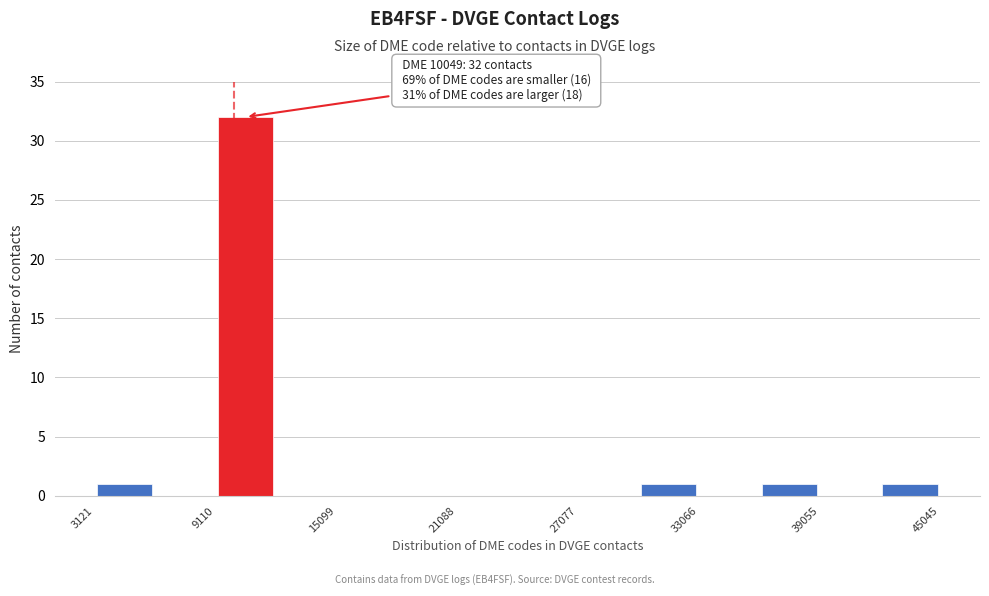

Read against the x-axis, roughly where is the centre of the tallest bar?

11000